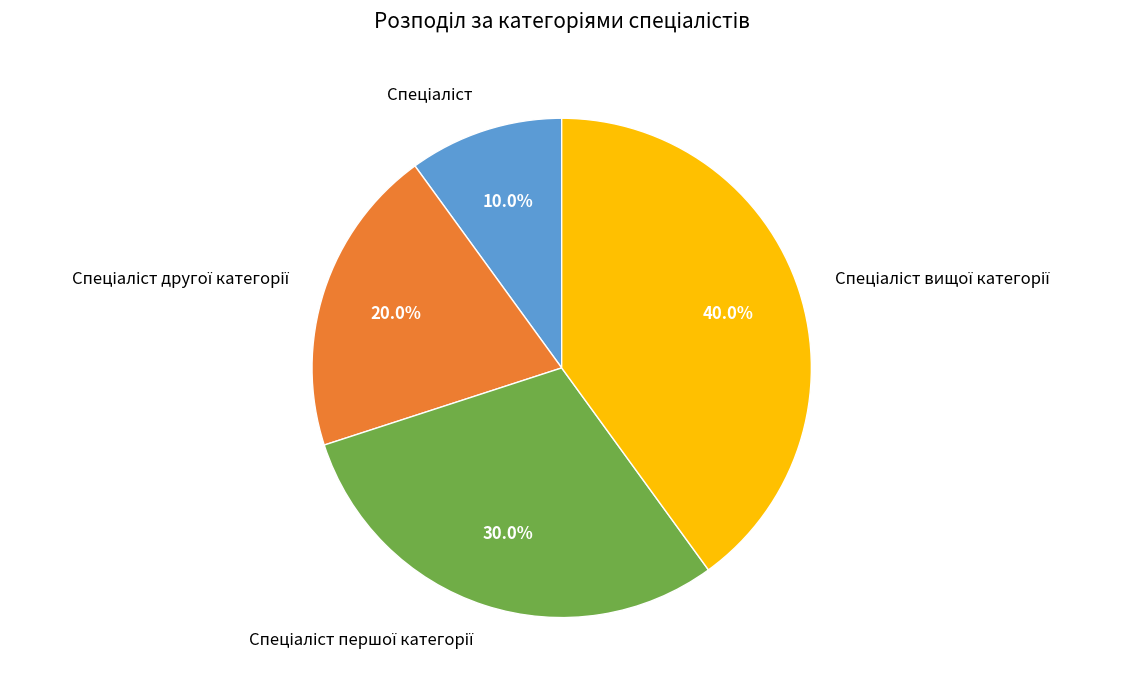

Is there any slice that represents more than half of the pie?

No